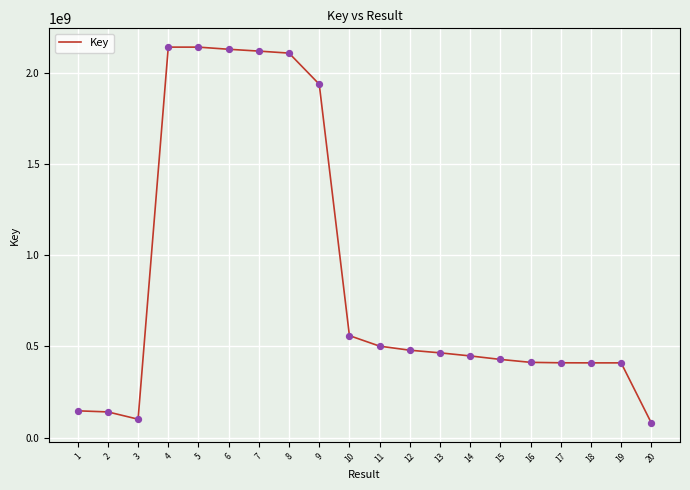

Which has a higher value, 20 or 10?

10